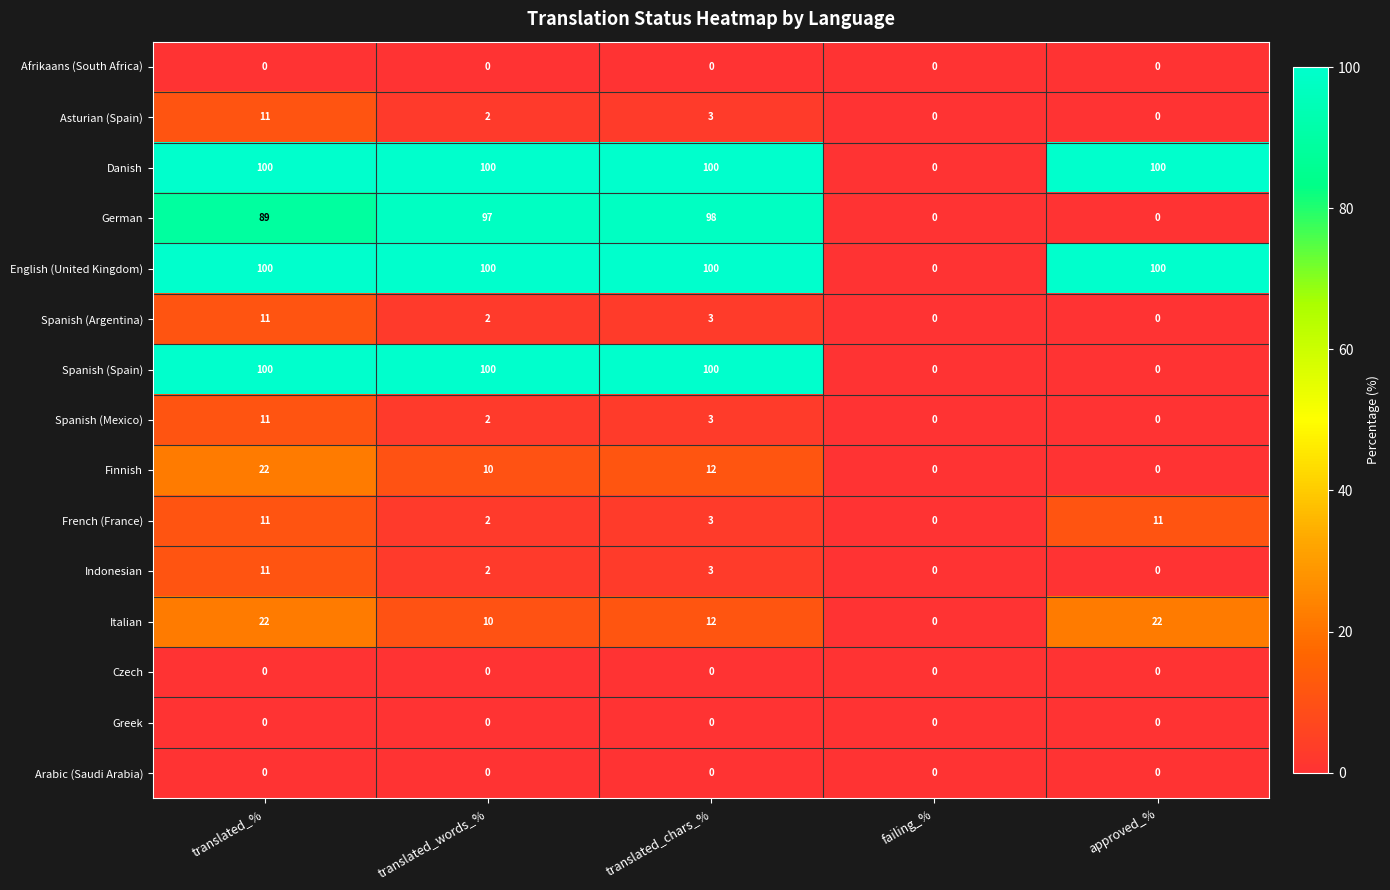

What is the total value across all series at translated_words_%?

427